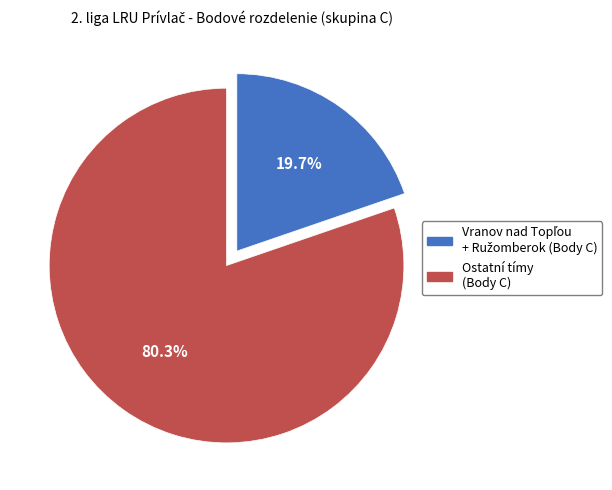

Is there any slice that represents more than half of the pie?

Yes